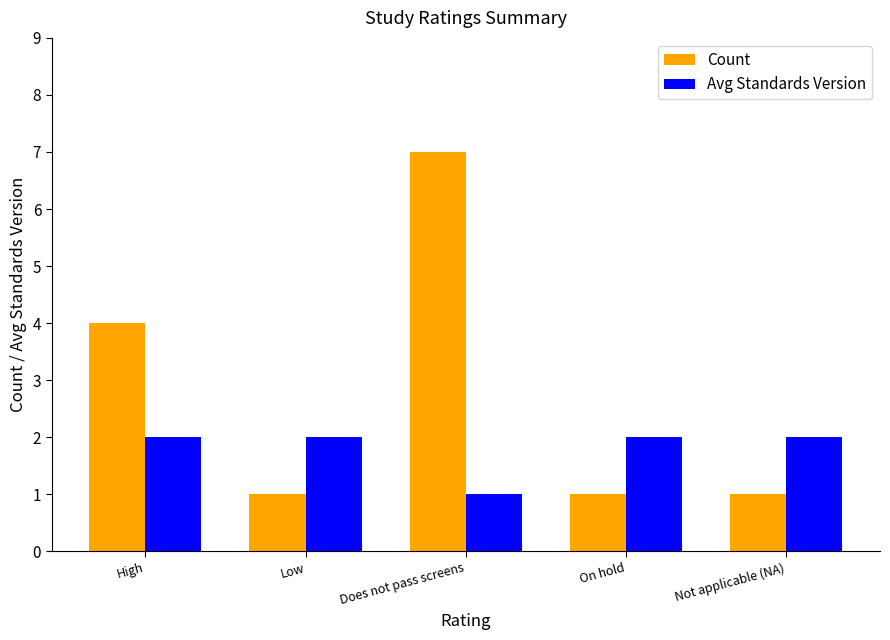

What is the difference between the Count values at Does not pass screens and On hold?

6